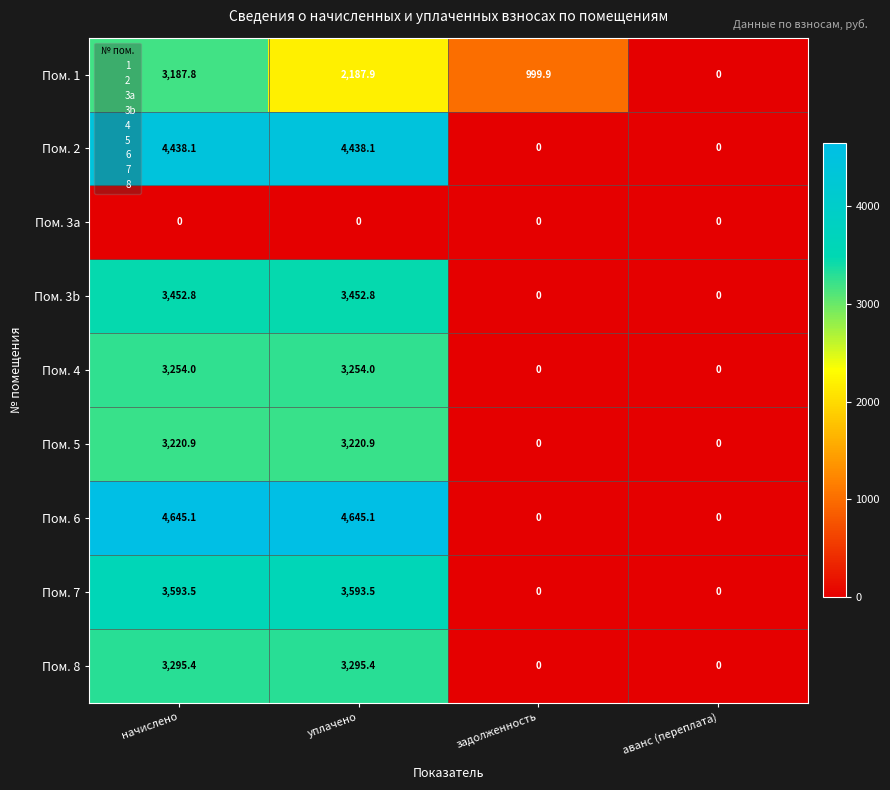

What is the total value across all series at задолженность?

999.9